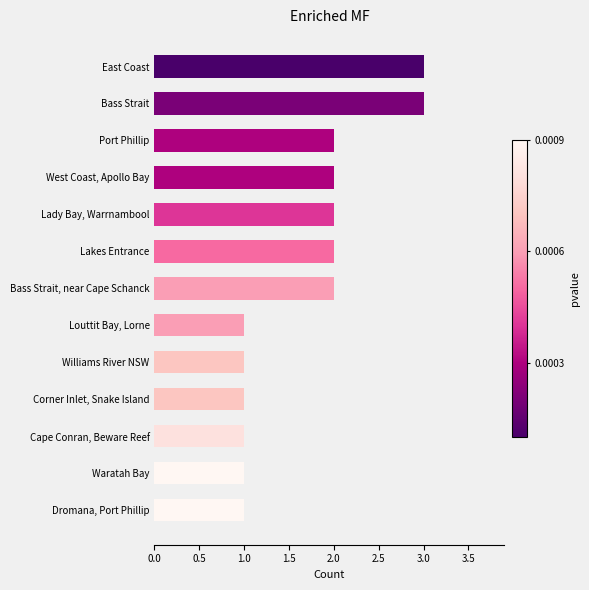

What is the greatest value displayed?

3